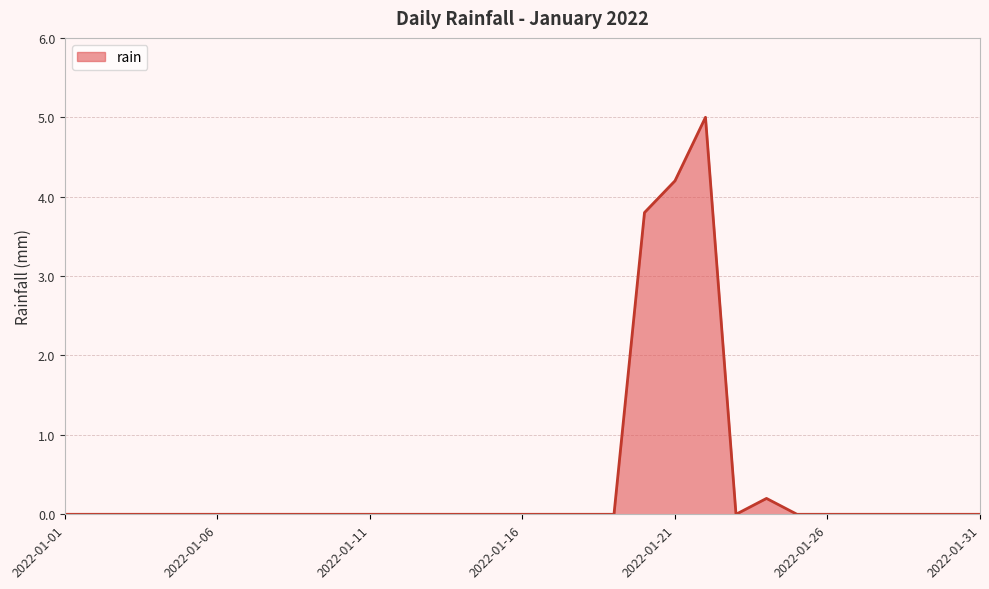

Does the chart have visible grid lines?

Yes